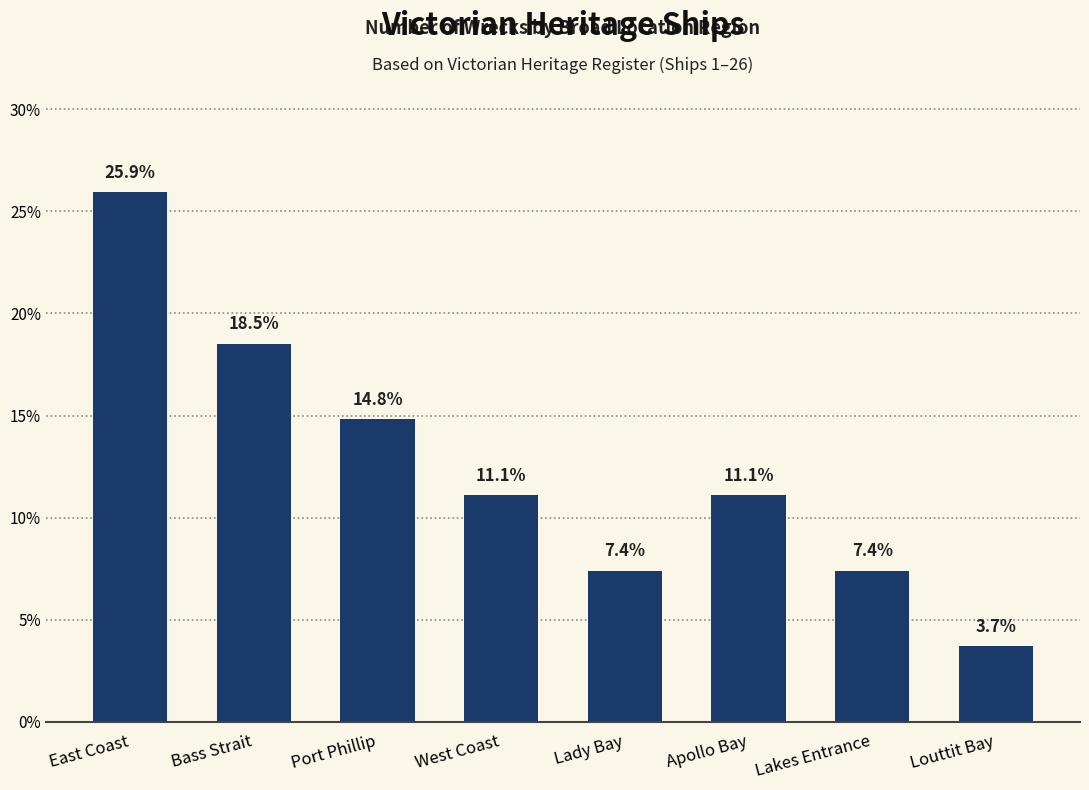

Count the number of data series in this chart.

1